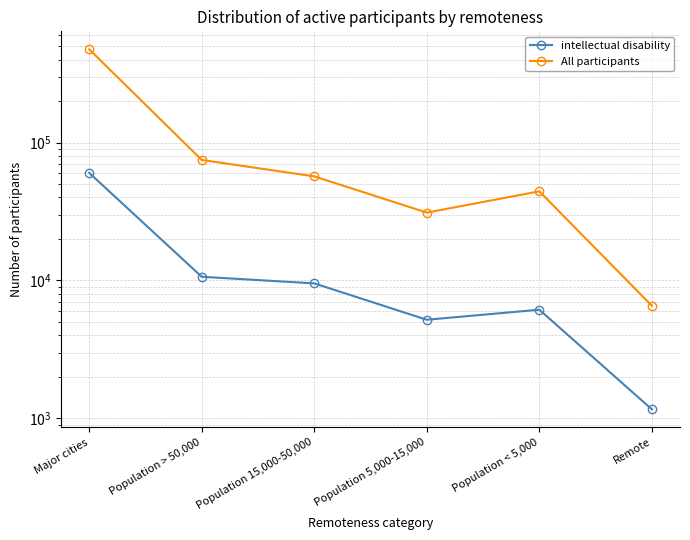

True or false: intellectual disability and All participants cross at least once.

False